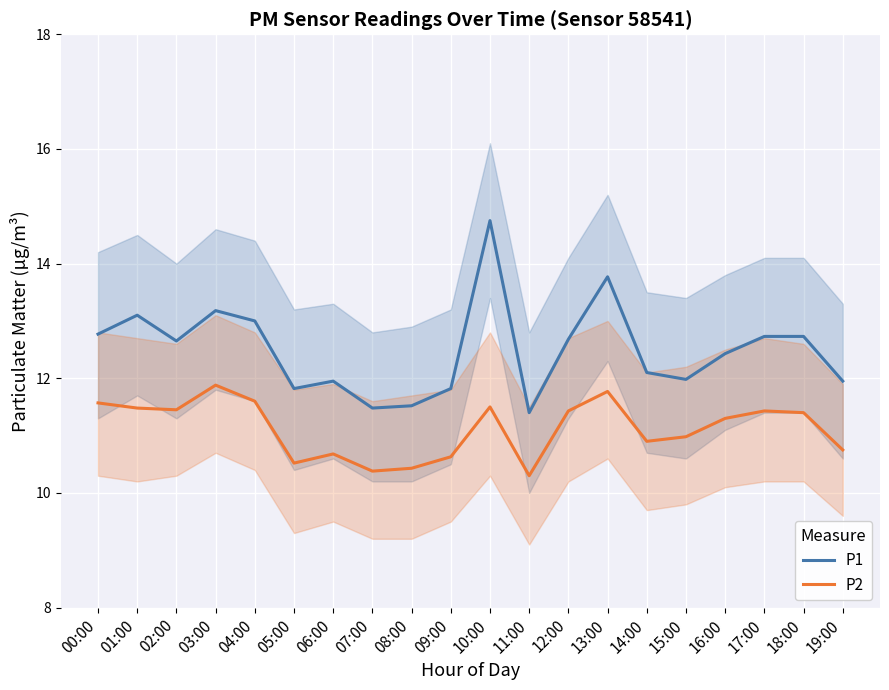

What is the approximate value of P1 at 14:00?

12.1